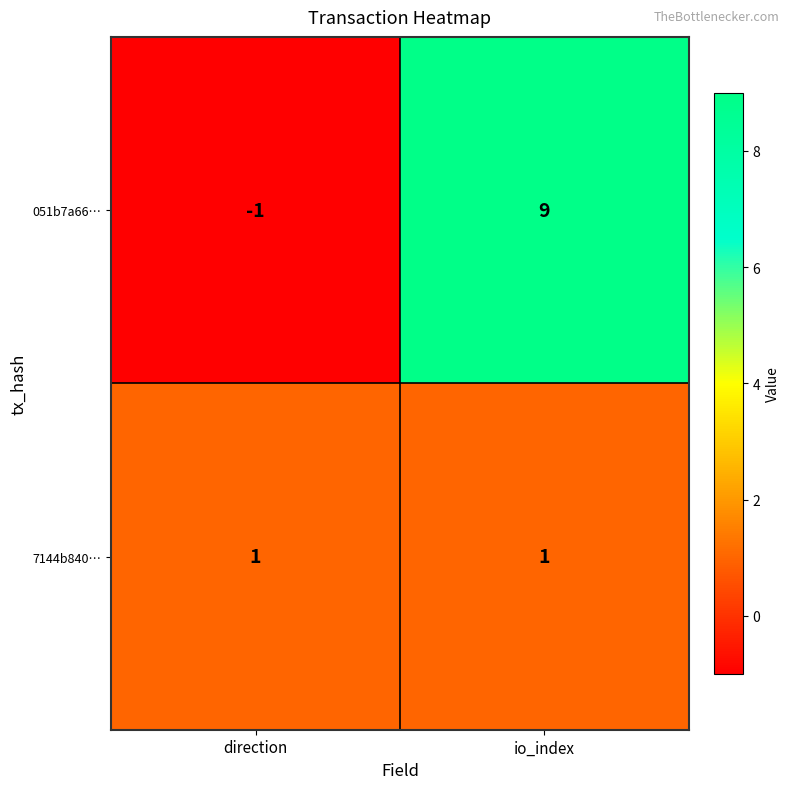

Between direction and io_index, which series saw the biggest shift?

051b7a66…